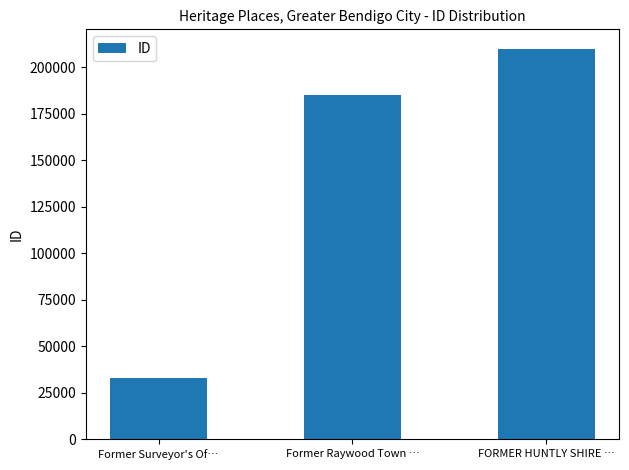

What is the label of the 2nd bar from the left?

Former Raywood Town …